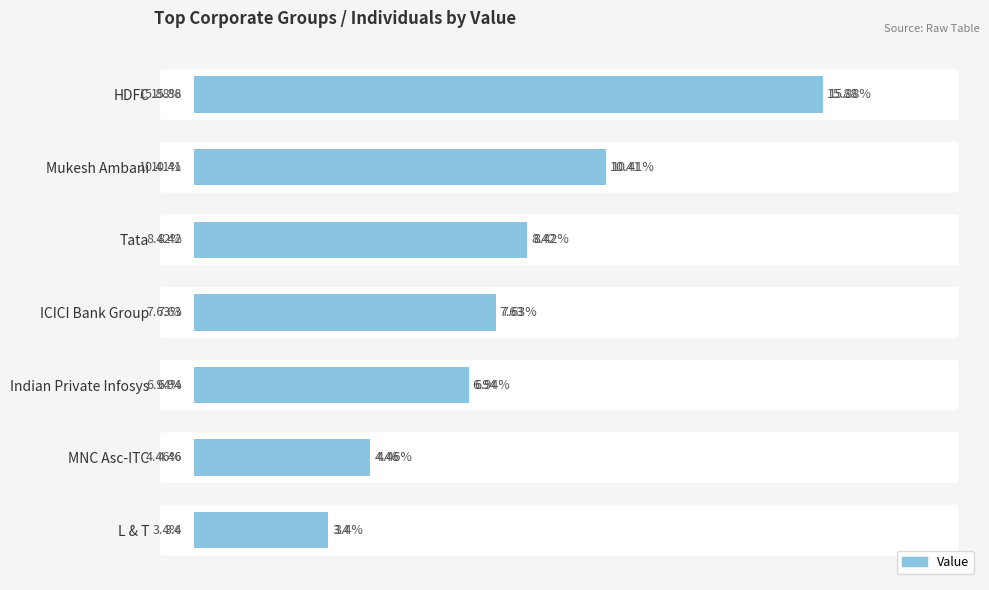

True or false: the data shows 4.5 at MNC Asc-ITC.

True